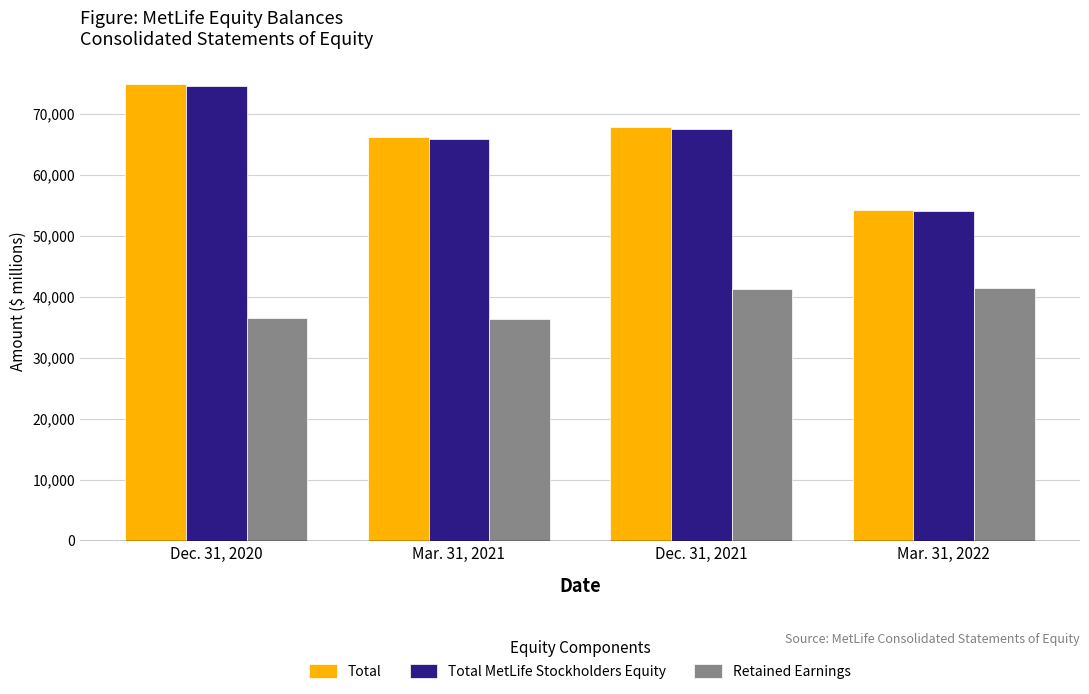

Is it true that Total equals 118741 at Mar. 31, 2021?

False